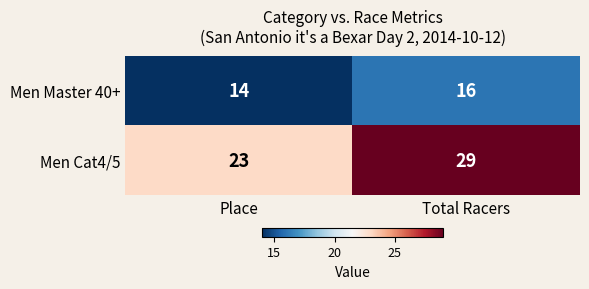

At Total Racers, list the series in order from largest to smallest.

Men Cat4/5, Men Master 40+